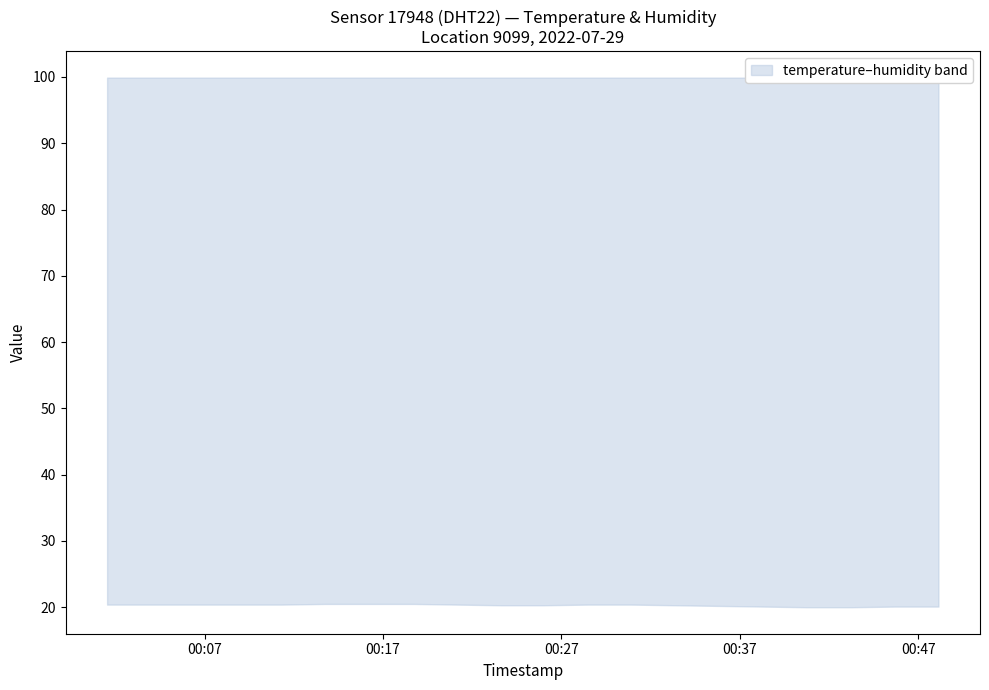

Reading left to right, what are all the values shown in this chart?

temperature: 2022-07-29T00:01:32=20.4	2022-07-29T00:03:58=20.4	2022-07-29T00:06:25=20.4	2022-07-29T00:08:52=20.4	2022-07-29T00:11:19=20.4	2022-07-29T00:13:46=20.5	2022-07-29T00:16:13=20.5	2022-07-29T00:18:41=20.5	2022-07-29T00:21:08=20.4	2022-07-29T00:23:35=20.3	2022-07-29T00:26:02=20.3	2022-07-29T00:28:29=20.4	2022-07-29T00:30:56=20.4	2022-07-29T00:33:23=20.3	2022-07-29T00:35:51=20.2	2022-07-29T00:38:19=20.1	2022-07-29T00:40:46=20.0	2022-07-29T00:43:14=20.0	2022-07-29T00:45:41=20.1	2022-07-29T00:48:08=20.1
humidity: 2022-07-29T00:01:32=99.9	2022-07-29T00:03:58=99.9	2022-07-29T00:06:25=99.9	2022-07-29T00:08:52=99.9	2022-07-29T00:11:19=99.9	2022-07-29T00:13:46=99.9	2022-07-29T00:16:13=99.9	2022-07-29T00:18:41=99.9	2022-07-29T00:21:08=99.9	2022-07-29T00:23:35=99.9	2022-07-29T00:26:02=99.9	2022-07-29T00:28:29=99.9	2022-07-29T00:30:56=99.9	2022-07-29T00:33:23=99.9	2022-07-29T00:35:51=99.9	2022-07-29T00:38:19=99.9	2022-07-29T00:40:46=99.9	2022-07-29T00:43:14=99.9	2022-07-29T00:45:41=99.9	2022-07-29T00:48:08=99.9